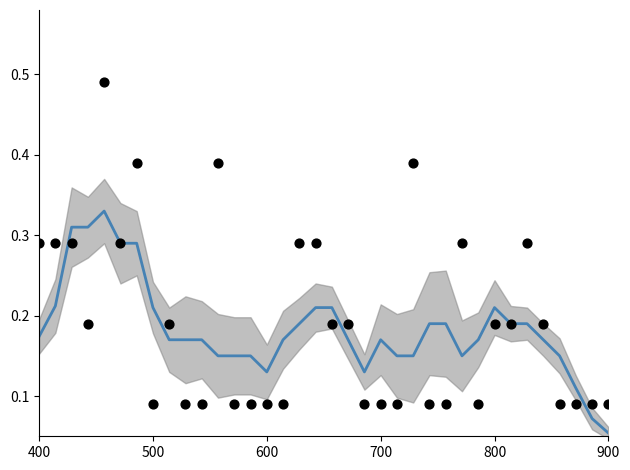

Which series contains the lowest Y value?

Smoothed